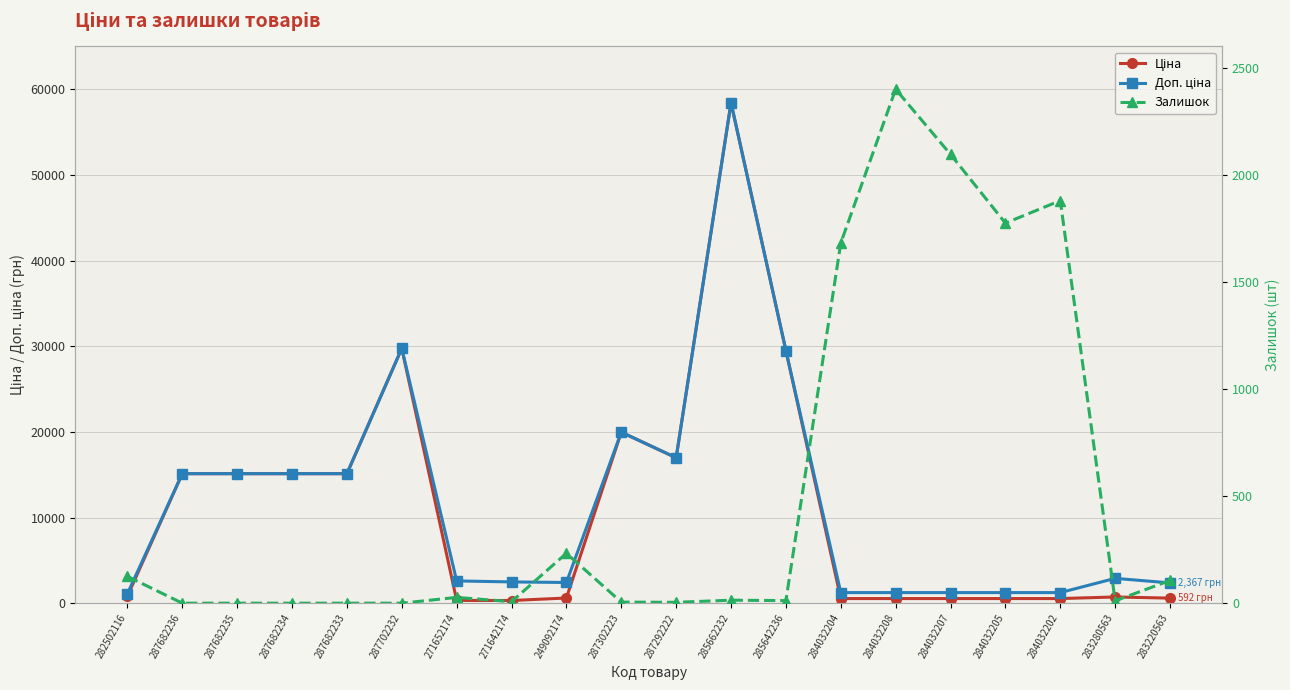

Reading right to left, transcribe all the data shown in this chart.

Ціна: 591.6	724.5	539.0	539.0	539.0	539.0	539.0	29491.5	58426.5	16976.3	19964.2	603.7	310.3	324.8	29747.2	15120.0	15120.0	15120.0	15120.0	818.5
Доп. ціна: 2366.5	2897.8	1235.4	1235.4	1235.4	1235.4	1235.4	29491.5	58426.5	16976.3	19964.2	2414.8	2482.4	2598.3	29747.2	15120.0	15120.0	15120.0	15120.0	1109.2
Залишок: 106.0	11.0	1880.0	1775.0	2096.0	2400.0	1682.0	12.0	14.0	4.0	5.0	233.0	7.0	27.0	0.0	0.0	0.0	0.0	0.0	125.0